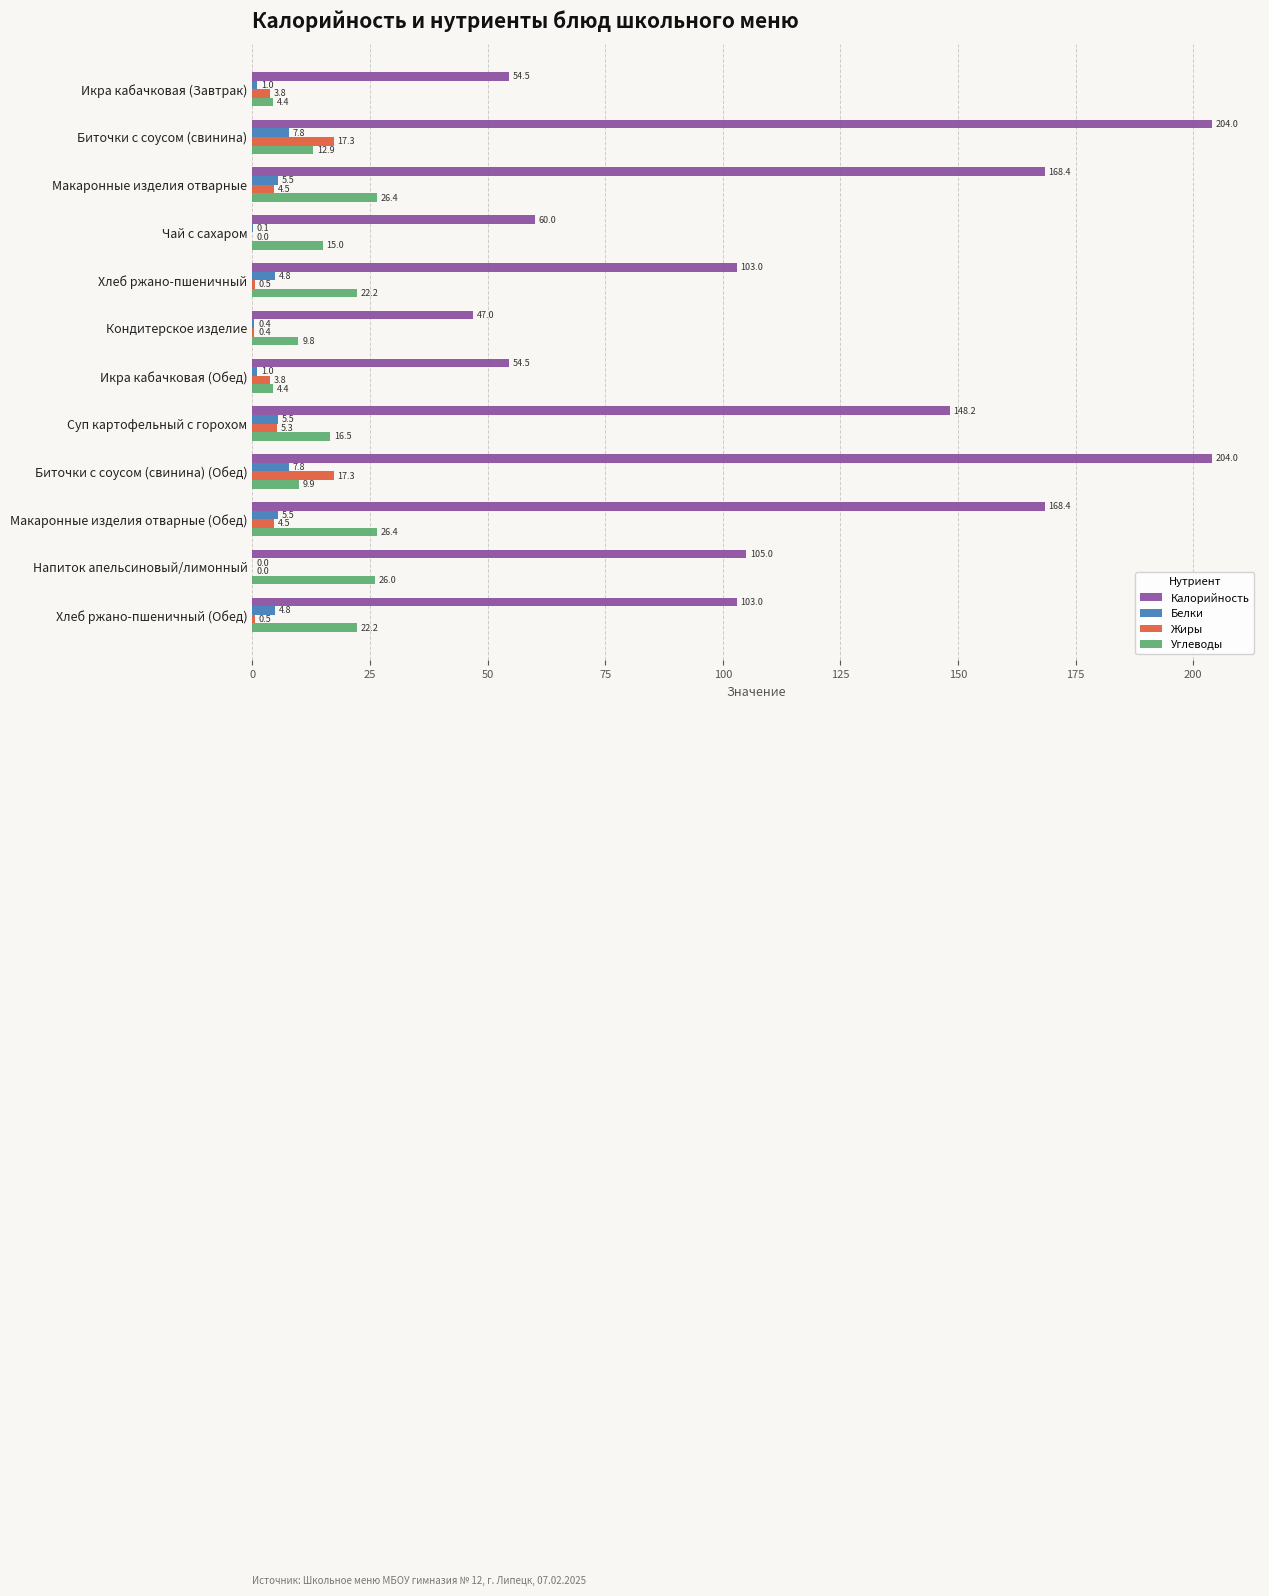

True or false: Калорийность has a value of 60.0 at Чай с сахаром.

True